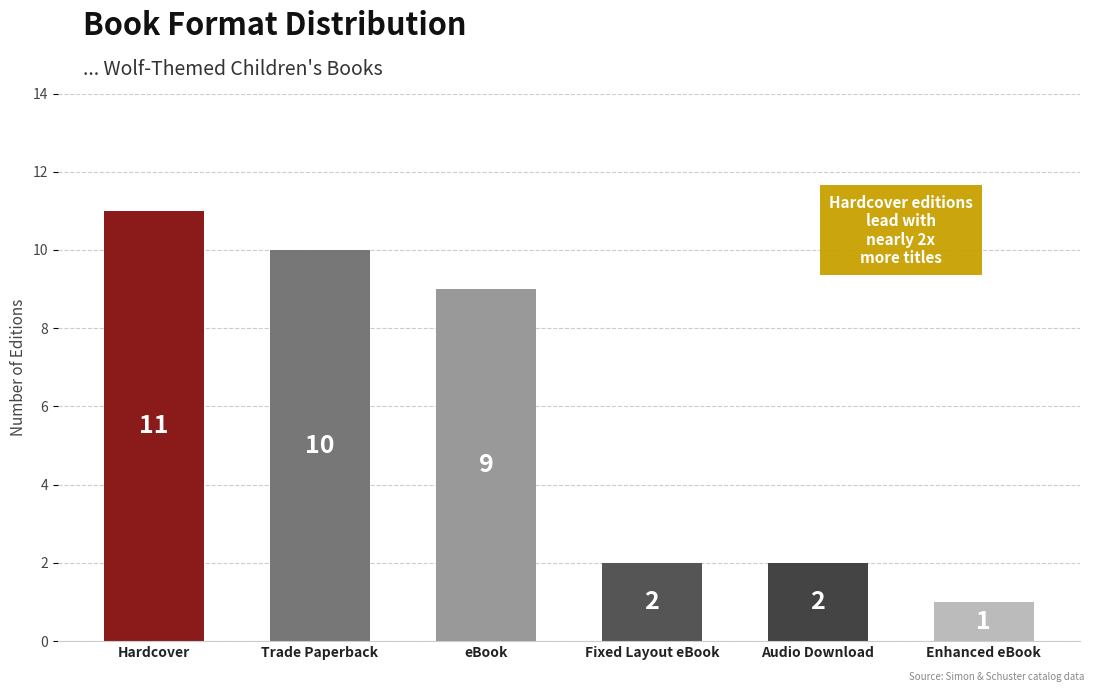

Is it true that the value at Hardcover is 19?

False